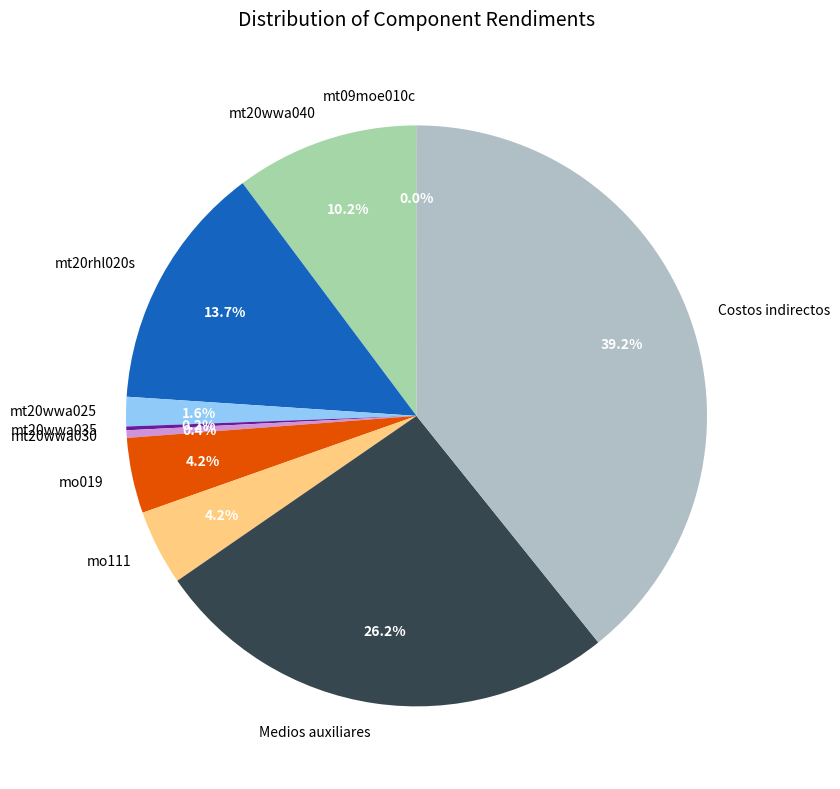

What percentage is the mt20rhl020s slice, to the nearest percent?

14%